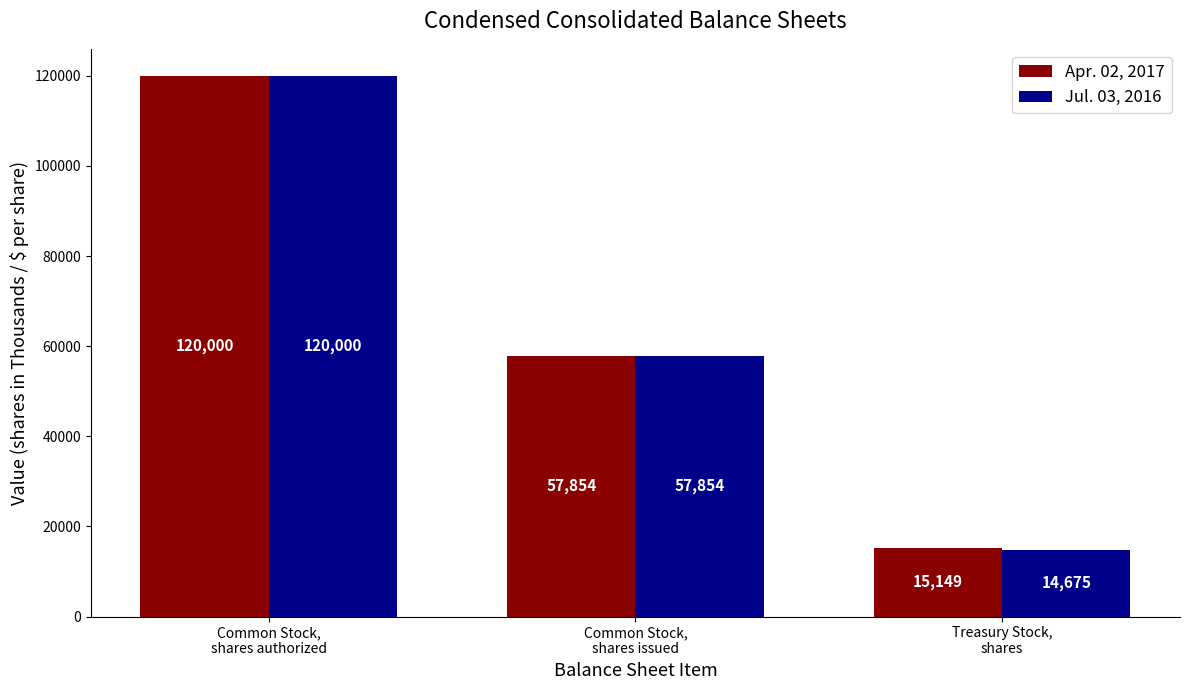

Reading left to right, transcribe all the data shown in this chart.

Apr. 02, 2017: 120000	57854	15149
Jul. 03, 2016: 120000	57854	14675